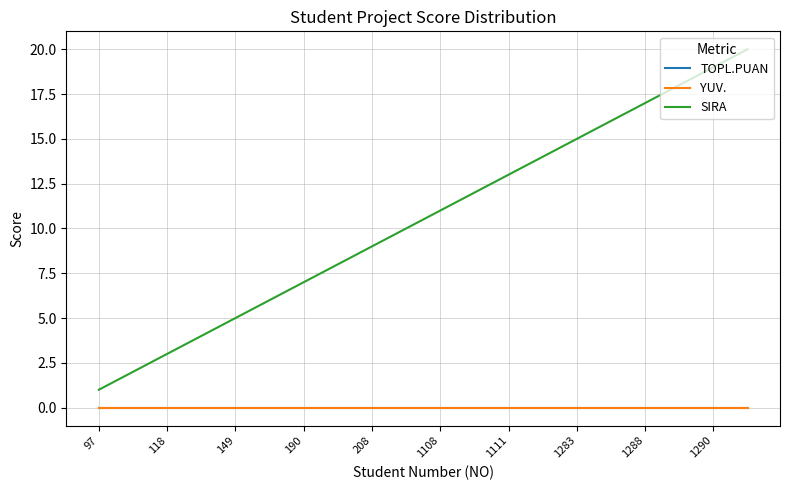

Does the chart have visible grid lines?

Yes